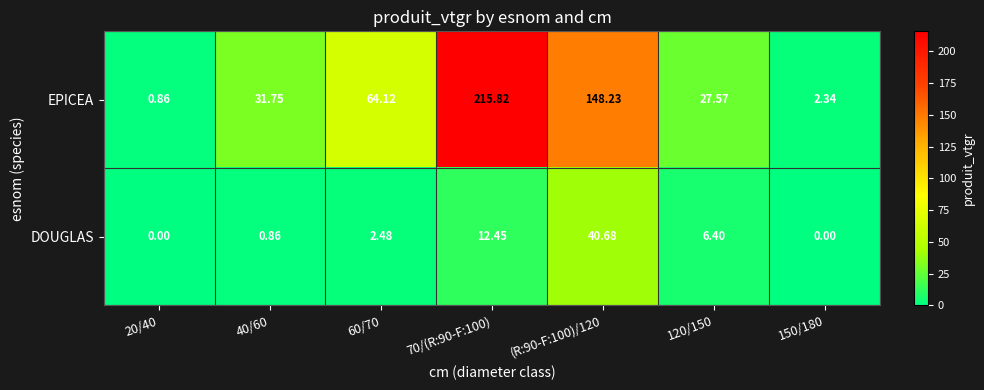

Rank the series at 150/180 from highest to lowest value.

EPICEA, DOUGLAS